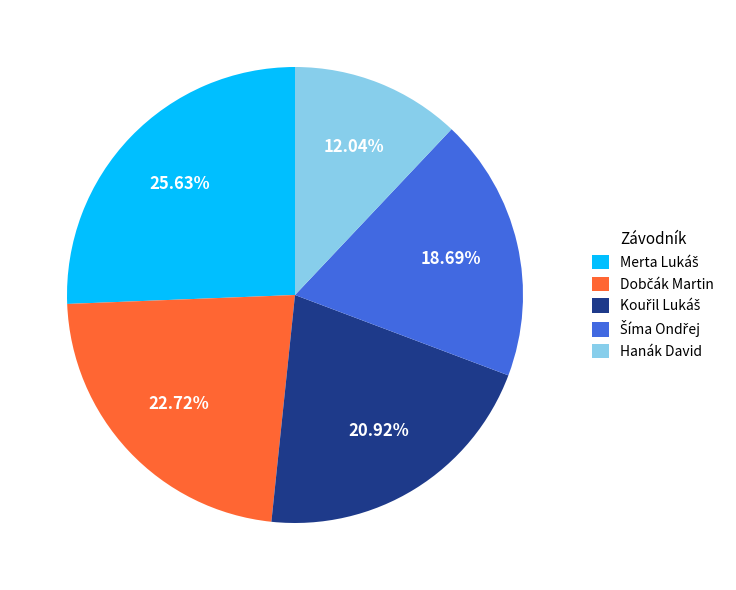

Which category has the smallest portion of the pie?

Hanák David